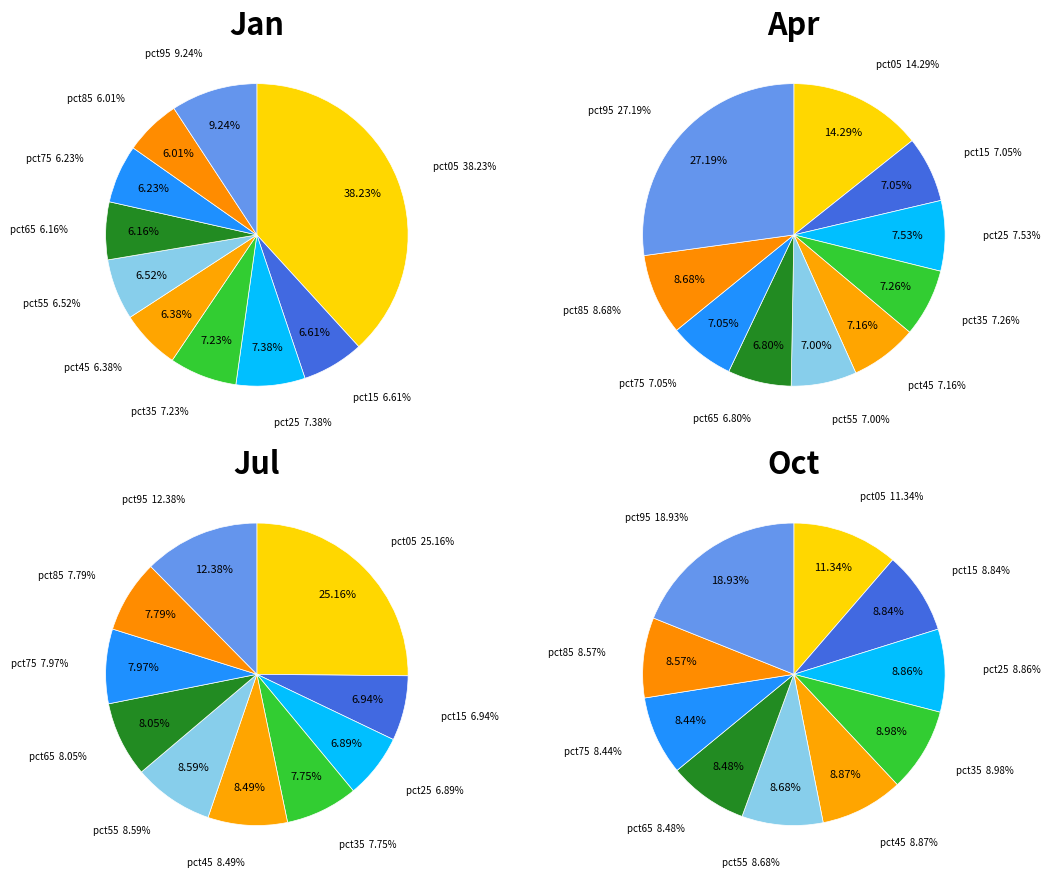

Count the number of slices in the pie.

10